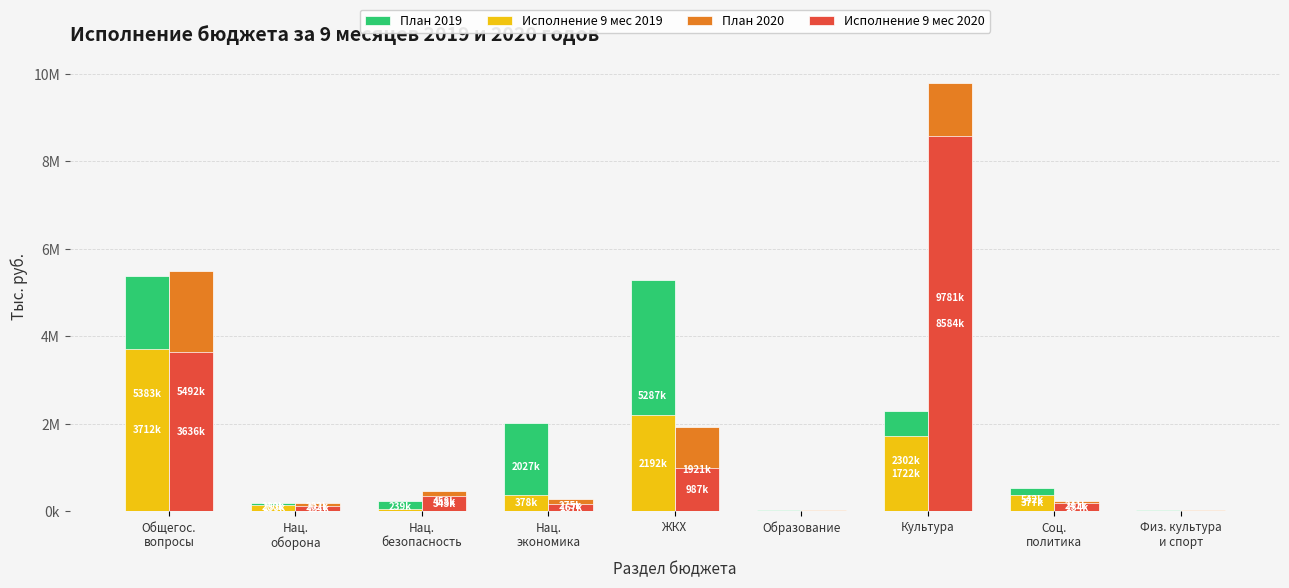

At Физ. культура
и спорт, list the series in order from smallest to largest.

Исполнение 9 мес 2020, Исполнение 9 мес 2019, План 2019, План 2020